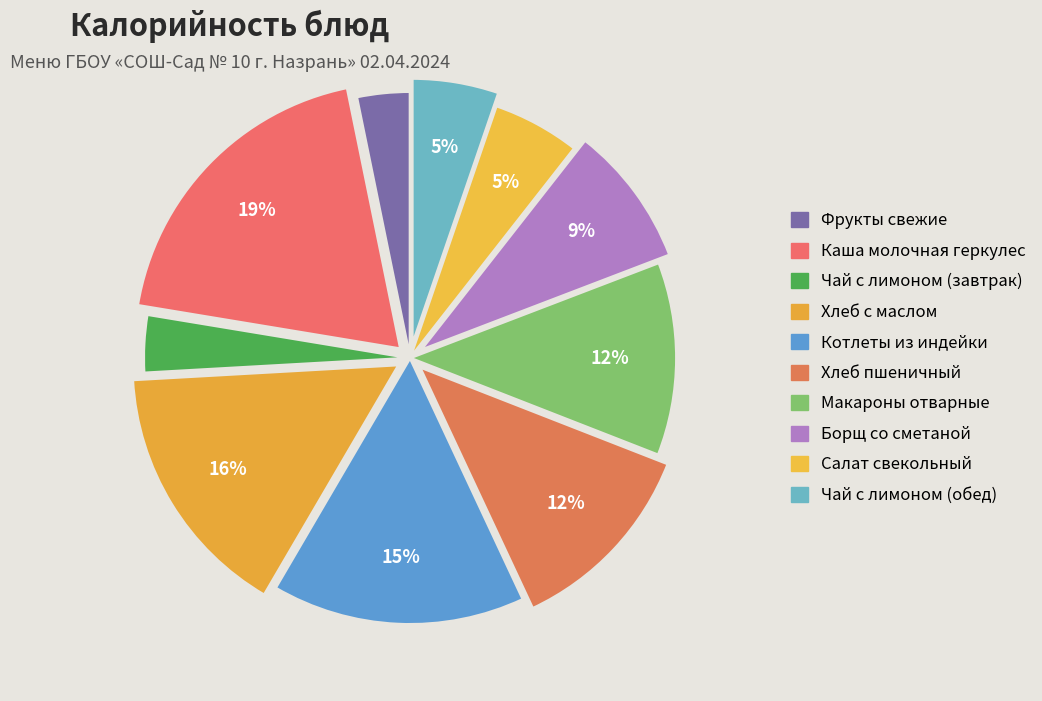

Between Котлеты из индейки and Салат свекольный, which is larger?

Котлеты из индейки